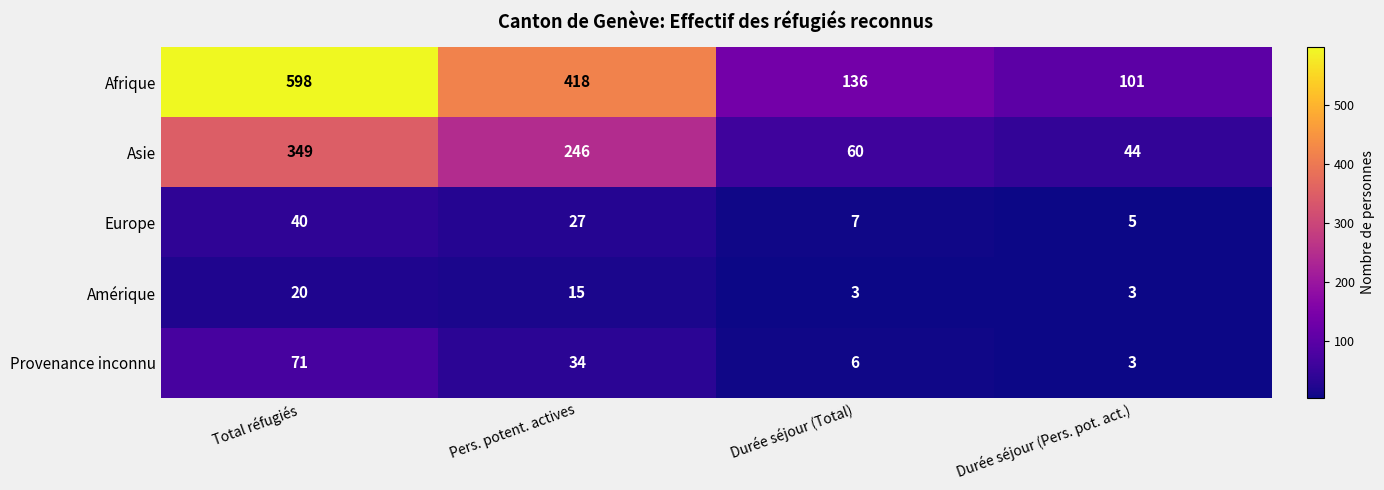

Which series has the largest total across all categories?

Afrique